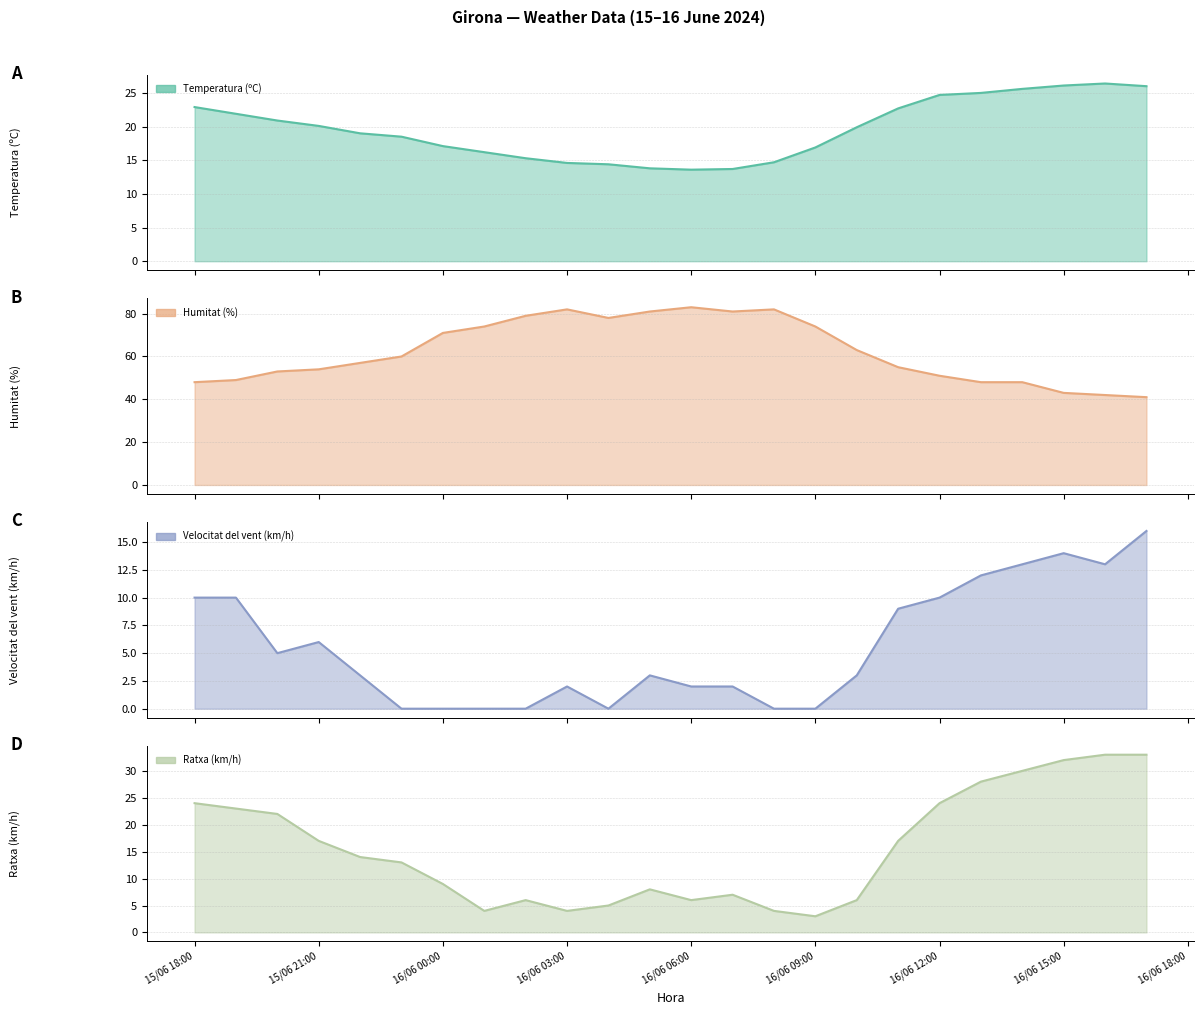

Which series changed the most between 16/06/2024 03:00 and 15/06/2024 21:00?

Humitat (%)